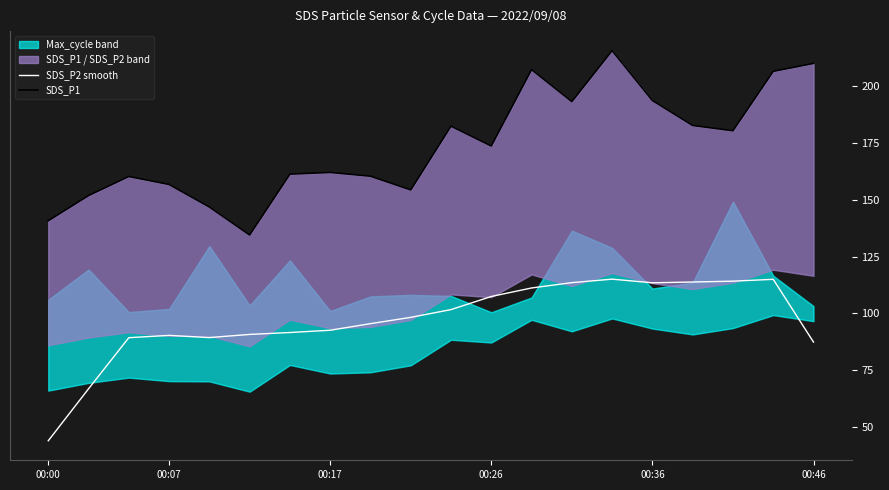

True or false: SDS_P2 smooth has a value of 60.0 at 00:26.

False